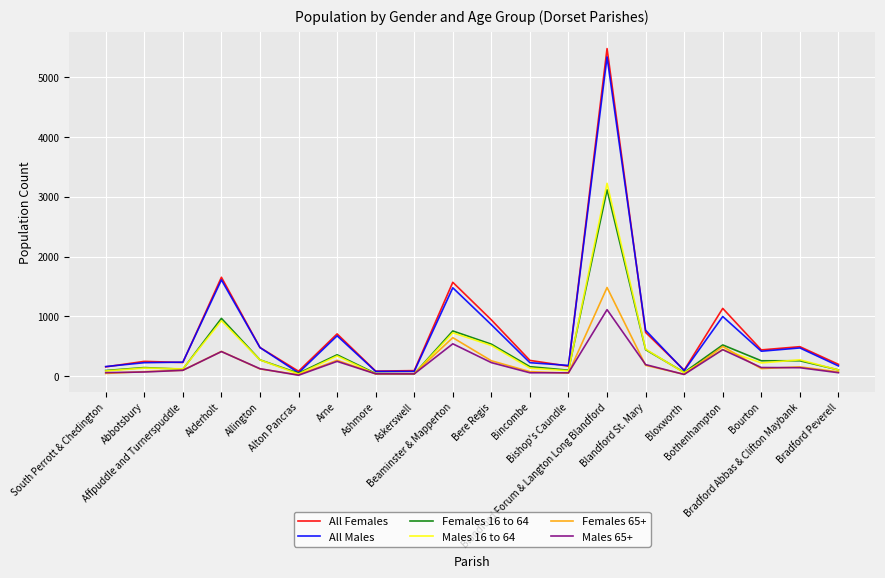

What are all the series names shown in the legend?

All Females, All Males, Females 16 to 64, Males 16 to 64, Females 65+, Males 65+